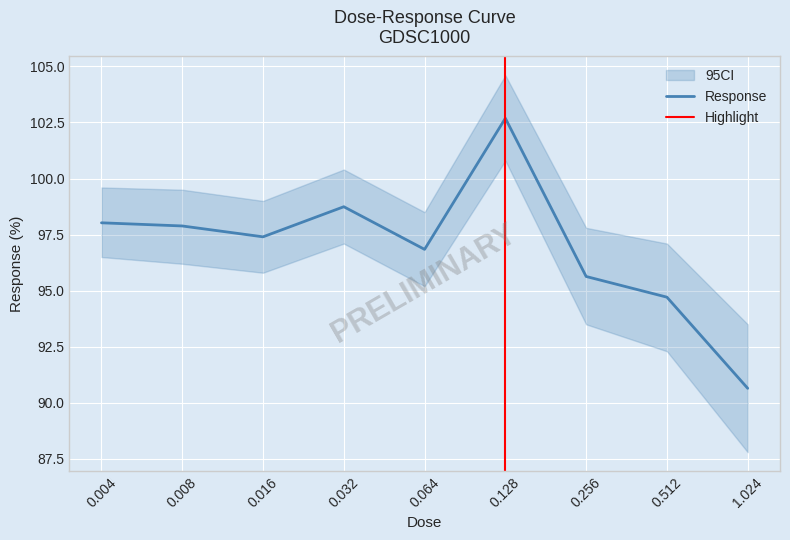

What is the change in value from 0.512 to 1.024?

-4.1